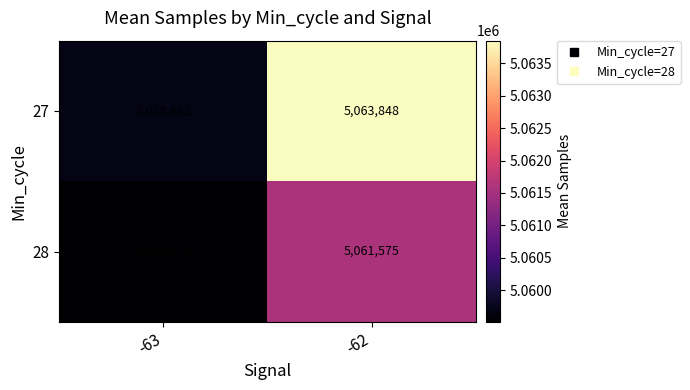

Reading left to right, list all the values displayed in this chart.

27: 5059682	5063848
28: 5059513	5061575